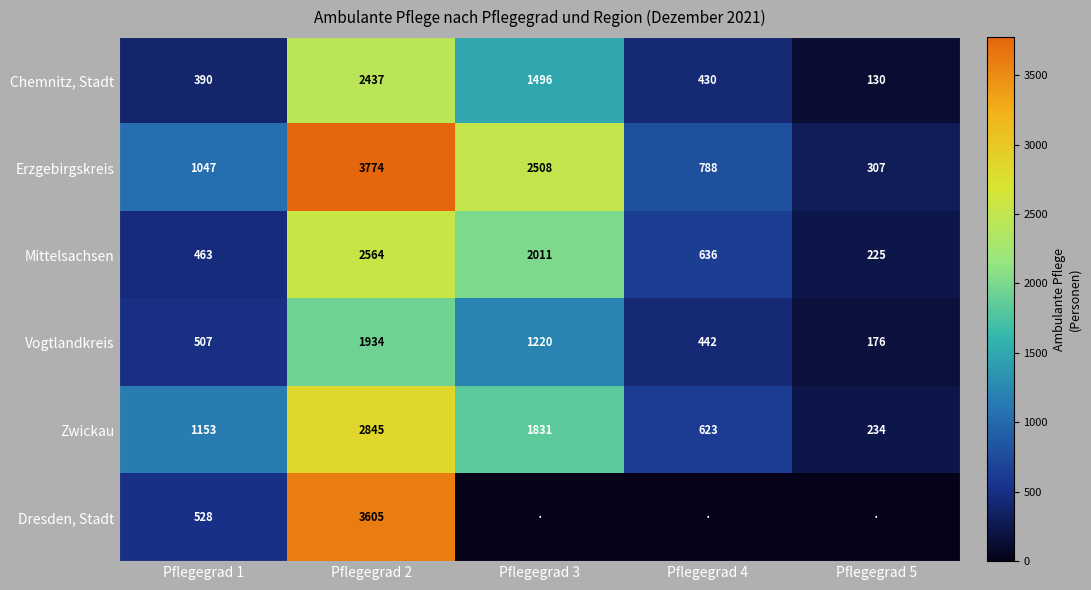

Between Pflegegrad 5 and Pflegegrad 4, which is larger?

Pflegegrad 4